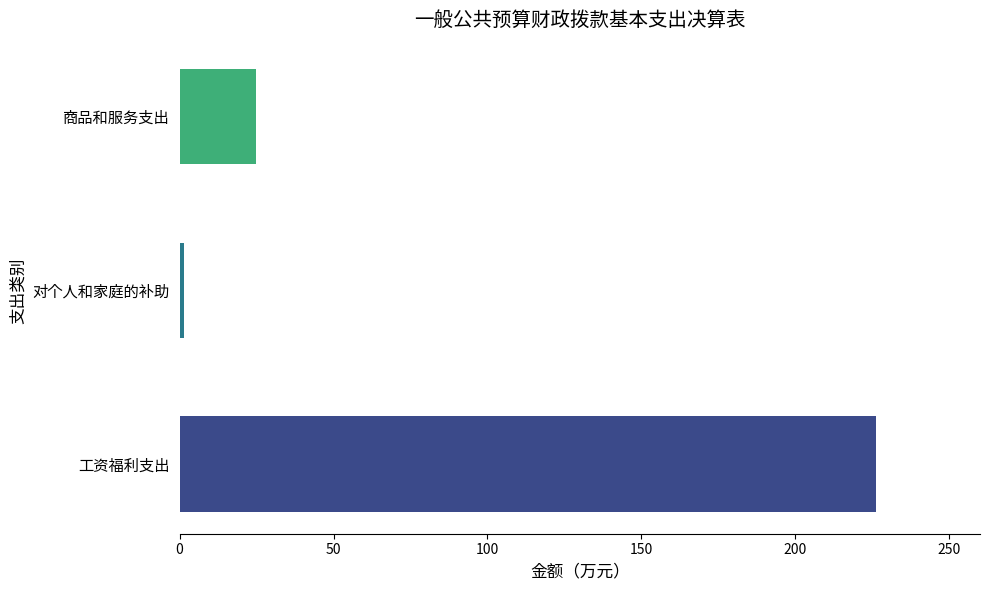

What is the ratio of the value at 工资福利支出 to the value at 对个人和家庭的补助?

158.1